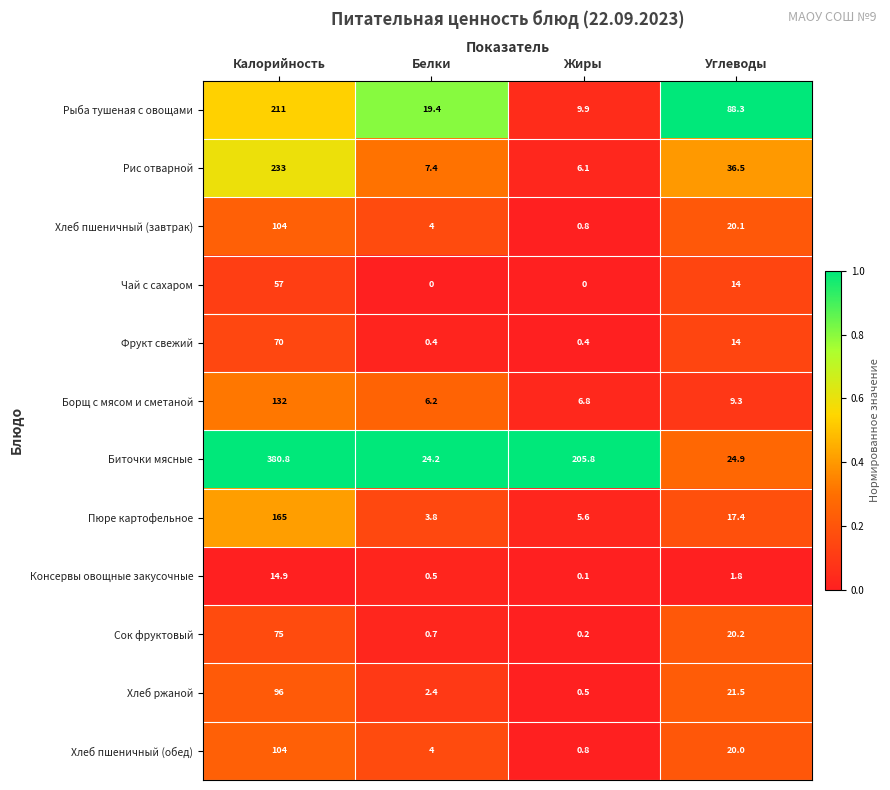

What is the maximum value shown in the chart?

380.8